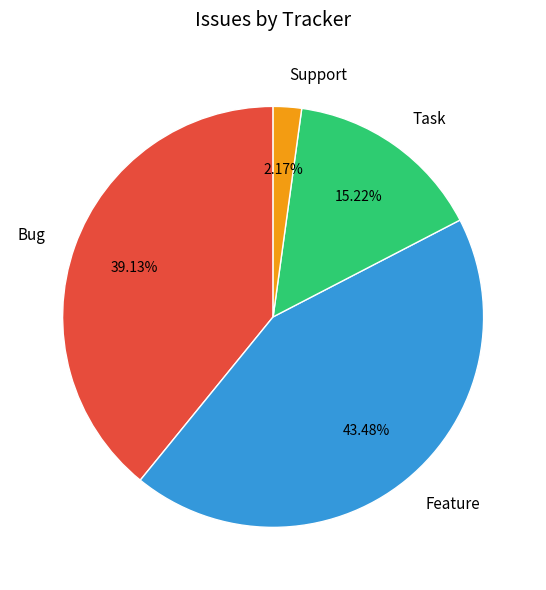

Approximately how many times larger is the value at Task compared to Bug?

0.4